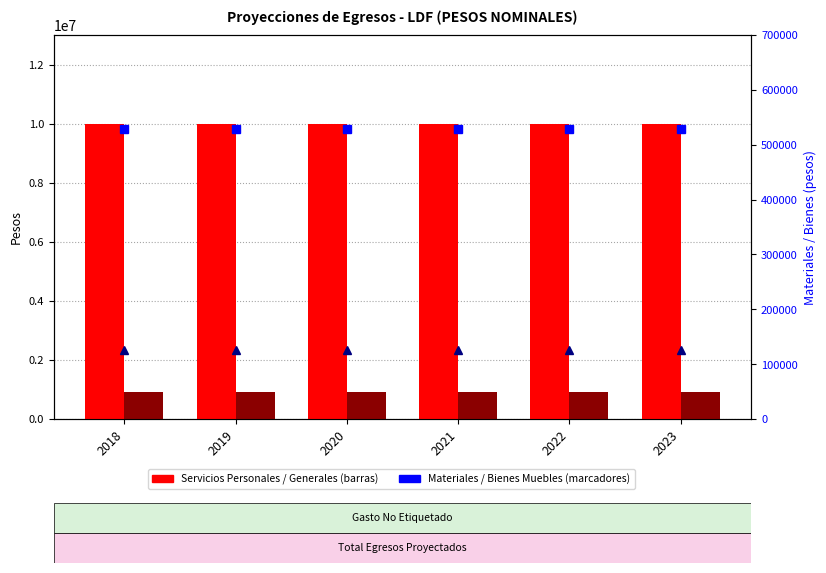

Which series has the largest range (max minus min)?

Servicios Personales